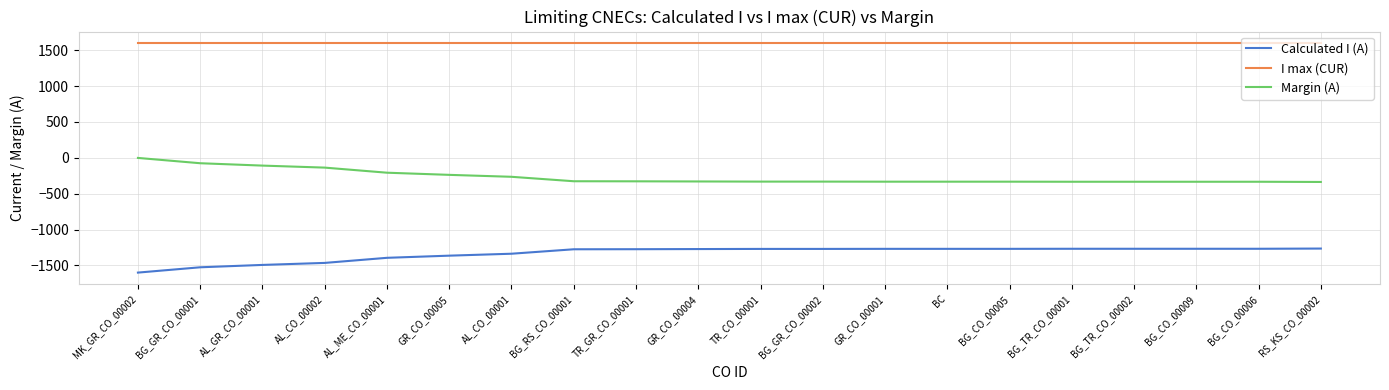

The Margin (A) series shows -332 at BC. True or false?

True